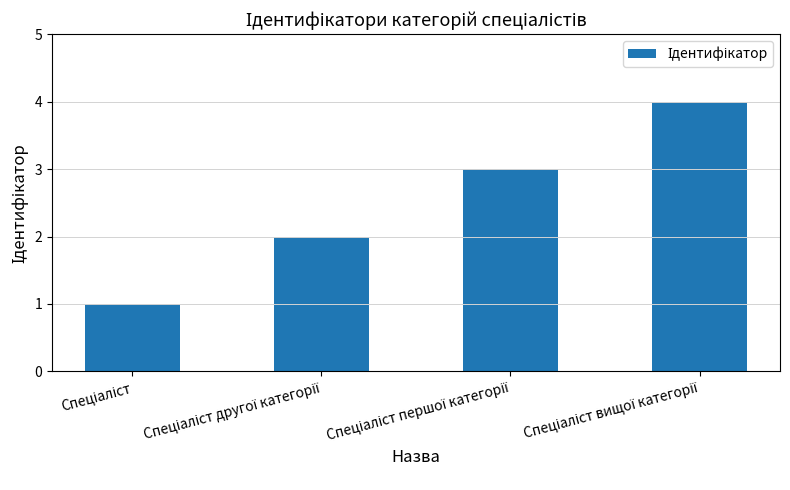

What is the sum of all values?

10